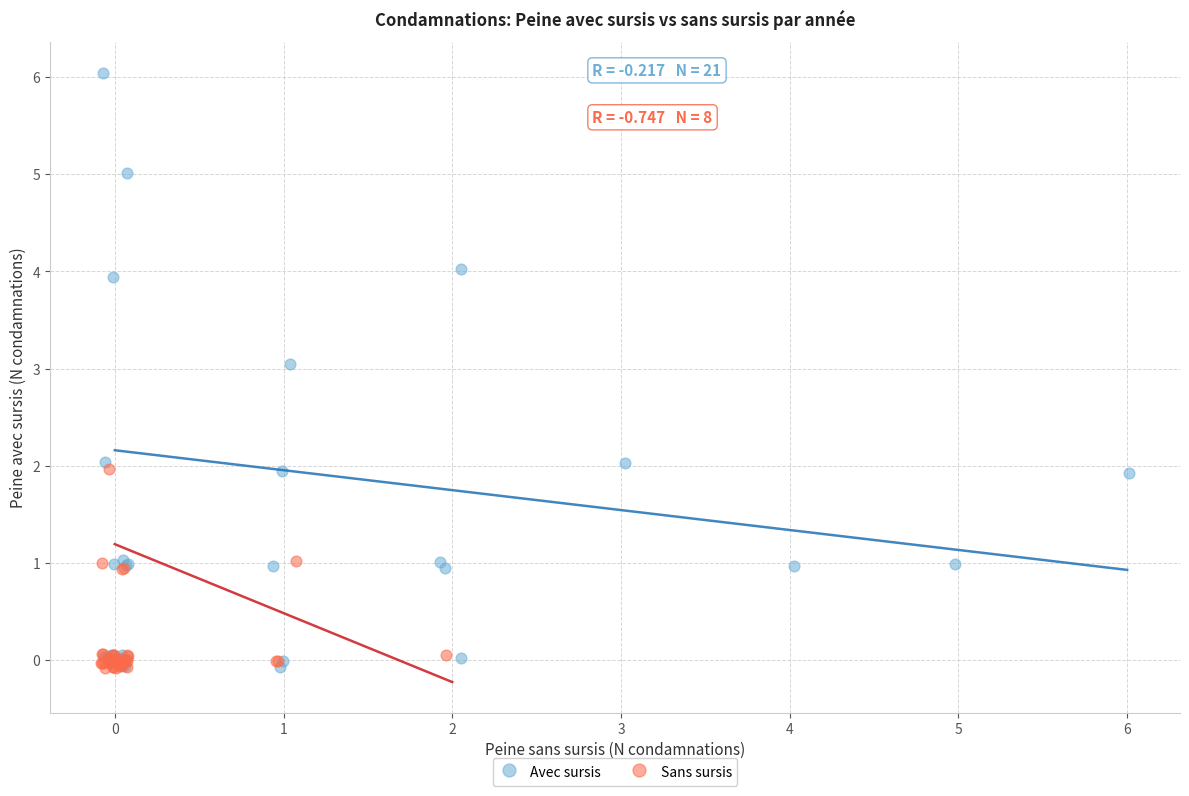

What are all the series names shown in the legend?

Avec sursis, Sans sursis